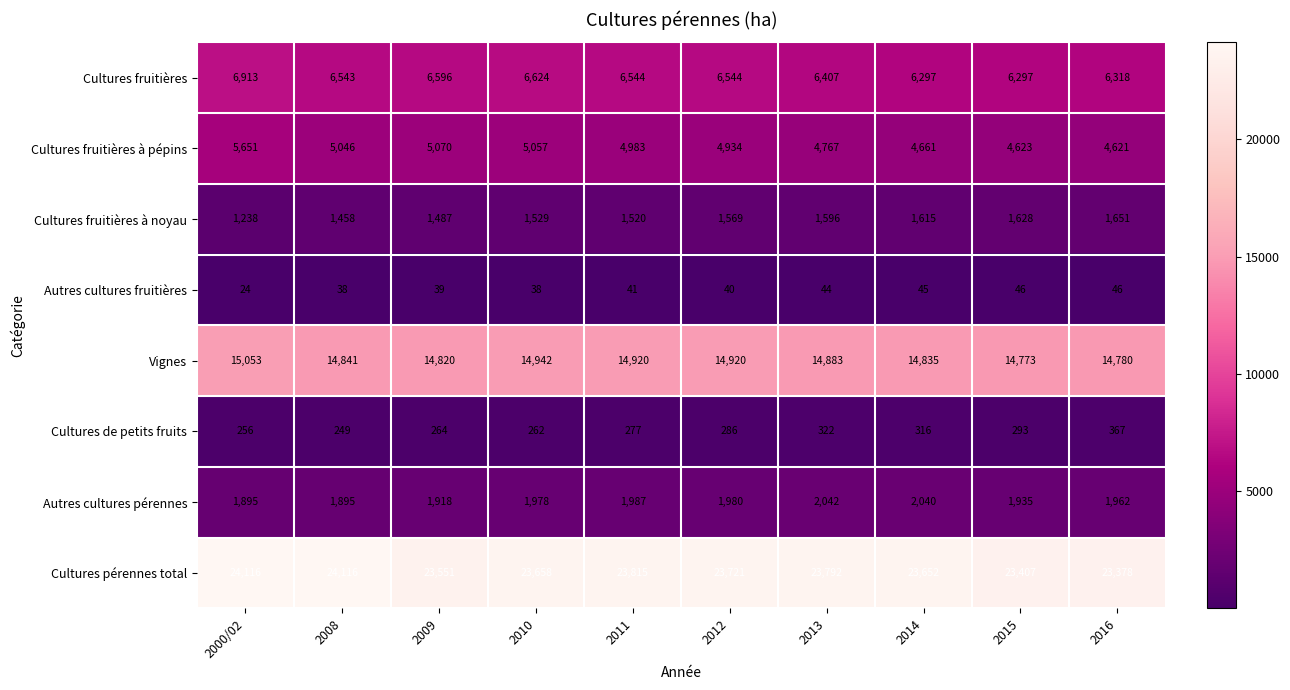

Count the number of categories in the chart.

10